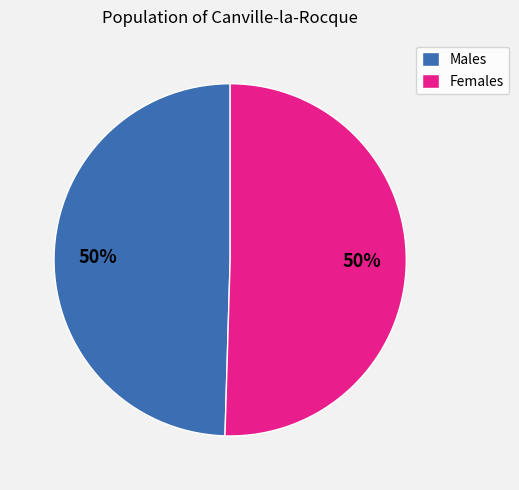

What is the ratio of the value at Males to the value at Females?

1.0